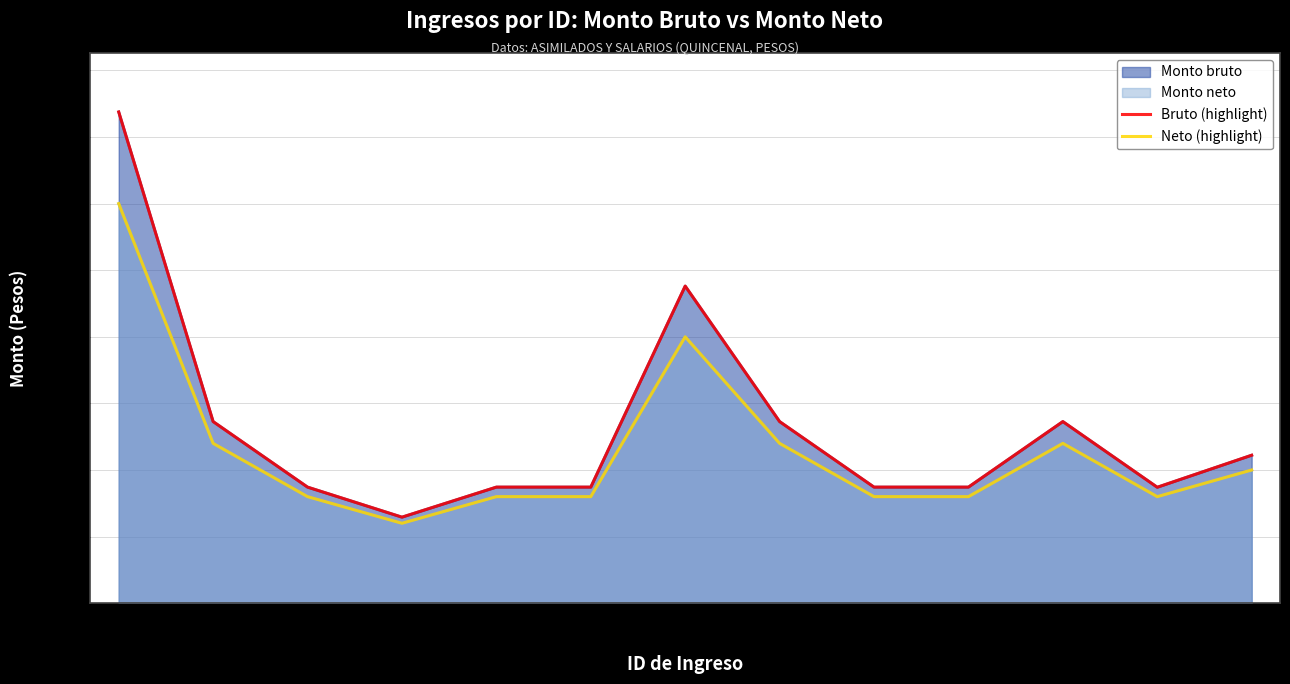

Is it true that Neto (highlight) equals 5436.9 at ID 20?

False